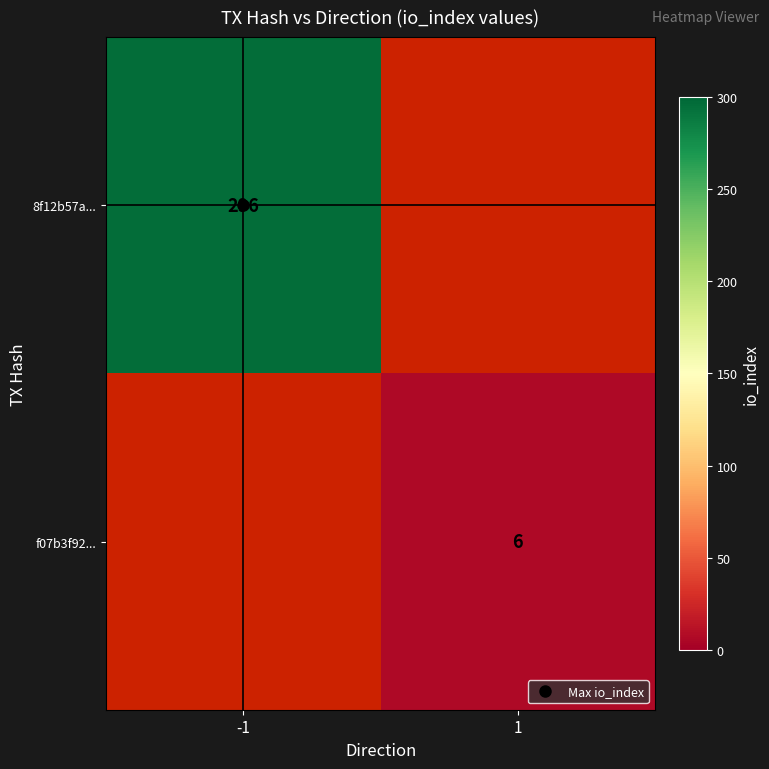

The f07b3f92... series shows 9.8 at 1. True or false?

False